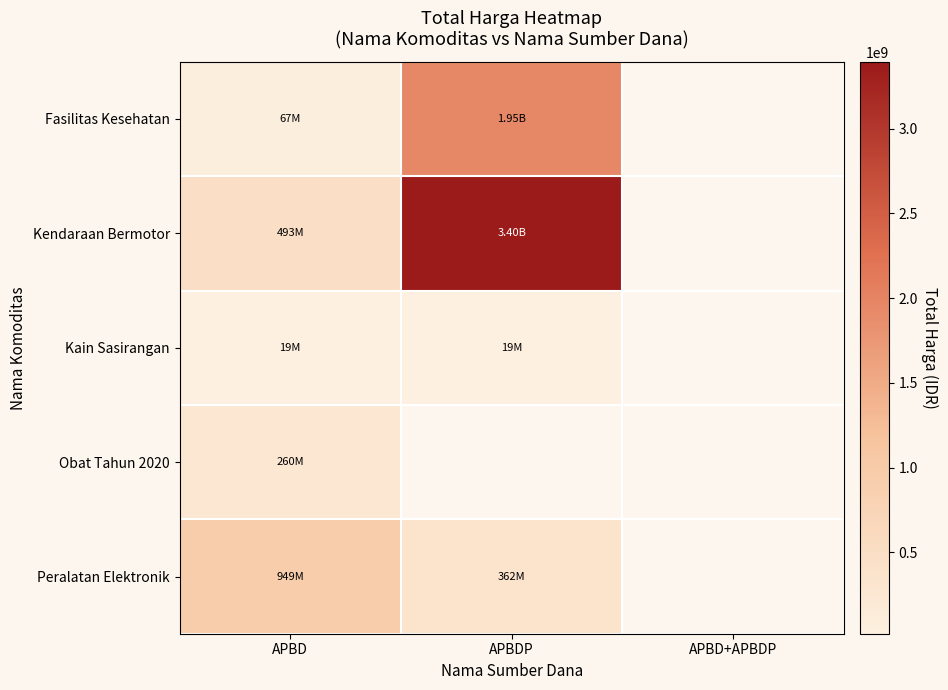

How many distinct data groups are displayed?

5